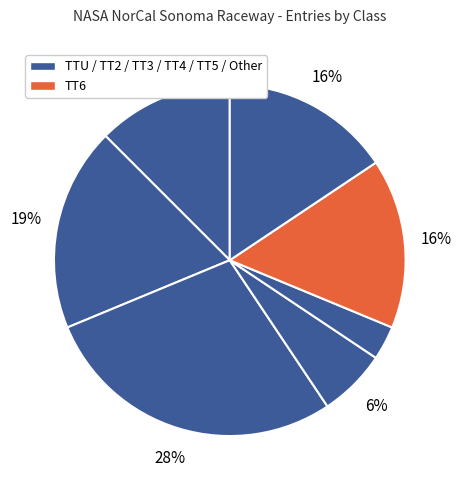

Count the number of slices in the pie.

7